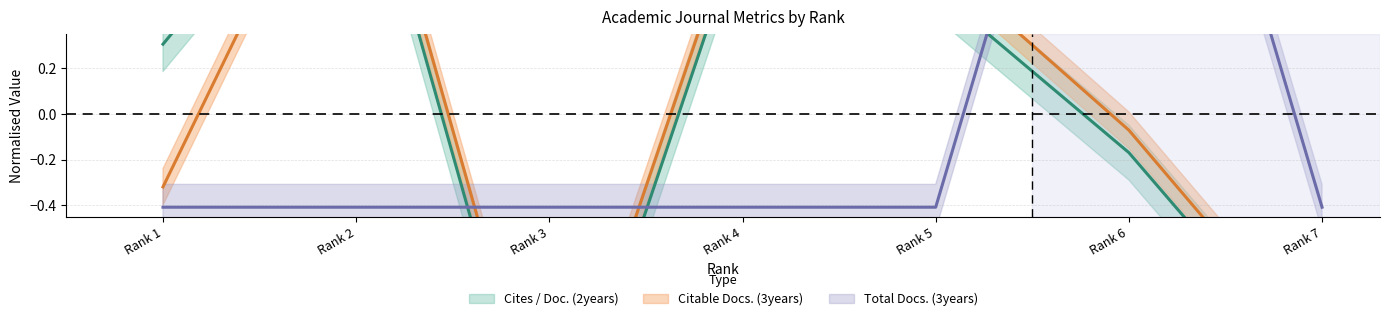

Where is the first local minimum for Citable Docs. (3years)?

Rank 3